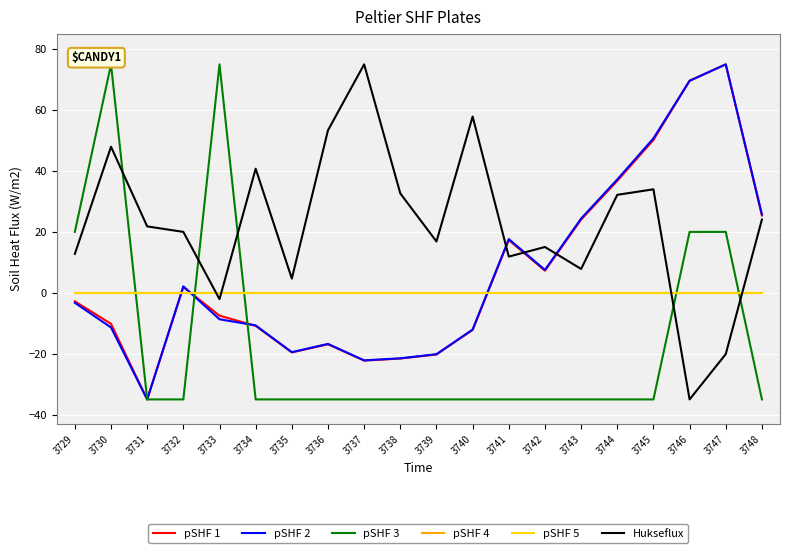

Reading left to right, list all the values displayed in this chart.

pSHF 1: 3729=-2.8	3730=-10.2	3731=-35.0	3732=1.9	3733=-7.5	3734=-10.9	3735=-19.6	3736=-16.9	3737=-22.3	3738=-21.6	3739=-20.2	3740=-12.2	3741=17.3	3742=7.3	3743=24.0	3744=36.8	3745=50.2	3746=69.6	3747=75.0	3748=25.4
pSHF 2: 3729=-3.3	3730=-11.4	3731=-35.0	3732=2.1	3733=-8.7	3734=-10.7	3735=-19.5	3736=-16.8	3737=-22.2	3738=-21.5	3739=-20.2	3740=-12.1	3741=17.6	3742=7.5	3743=24.4	3744=37.2	3745=50.7	3746=69.6	3747=75.0	3748=25.7
pSHF 3: 3729=20.0	3730=75.0	3731=-35.0	3732=-35.0	3733=75.0	3734=-35.0	3735=-35.0	3736=-35.0	3737=-35.0	3738=-35.0	3739=-35.0	3740=-35.0	3741=-35.0	3742=-35.0	3743=-35.0	3744=-35.0	3745=-35.0	3746=20.0	3747=20.0	3748=-35.0
pSHF 4: 3729=0.0	3730=0.0	3731=0.0	3732=0.0	3733=0.0	3734=0.0	3735=0.0	3736=0.0	3737=0.0	3738=0.0	3739=0.0	3740=0.0	3741=0.0	3742=0.0	3743=0.0	3744=0.0	3745=0.0	3746=0.0	3747=0.0	3748=0.0
pSHF 5: 3729=0.0	3730=0.0	3731=0.0	3732=0.0	3733=0.0	3734=0.0	3735=0.0	3736=0.0	3737=0.0	3738=0.0	3739=0.0	3740=0.0	3741=0.0	3742=0.0	3743=0.0	3744=0.0	3745=0.0	3746=0.0	3747=0.0	3748=0.0
Hukseflux: 3729=12.8	3730=48.0	3731=21.8	3732=20.0	3733=-2.1	3734=40.7	3735=4.7	3736=53.4	3737=75.0	3738=32.6	3739=16.8	3740=57.9	3741=11.9	3742=15.0	3743=7.8	3744=32.2	3745=34.0	3746=-35.0	3747=-20.1	3748=24.1